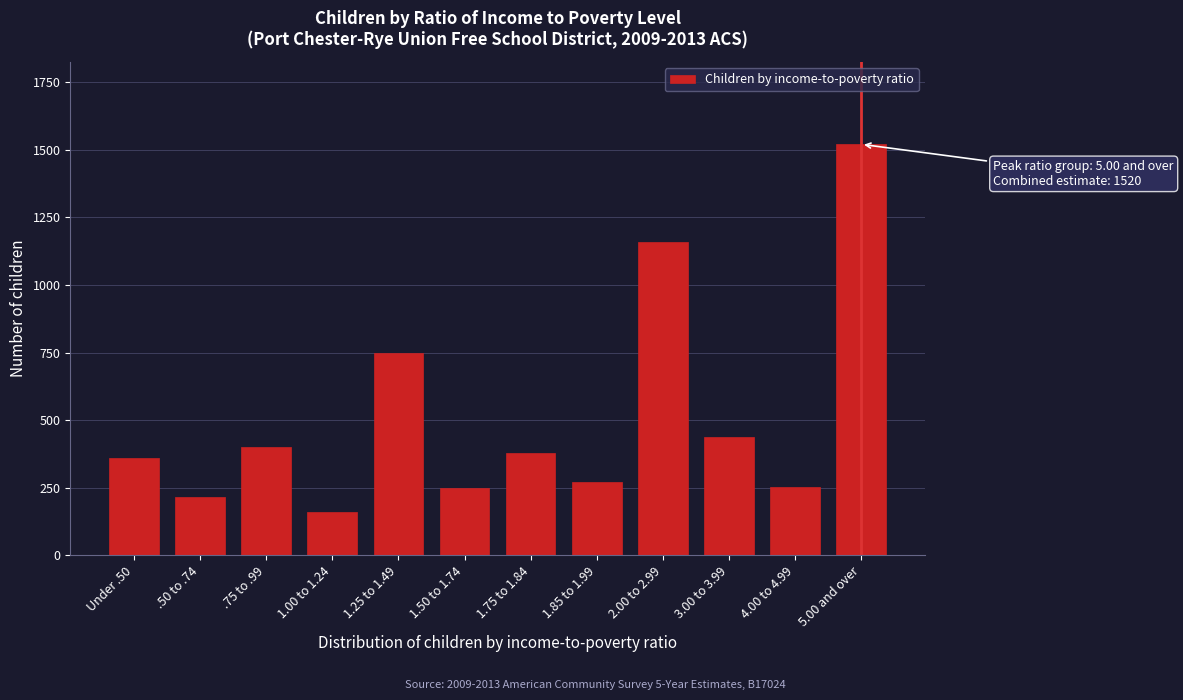

What is the difference between the maximum and minimum values?

1358